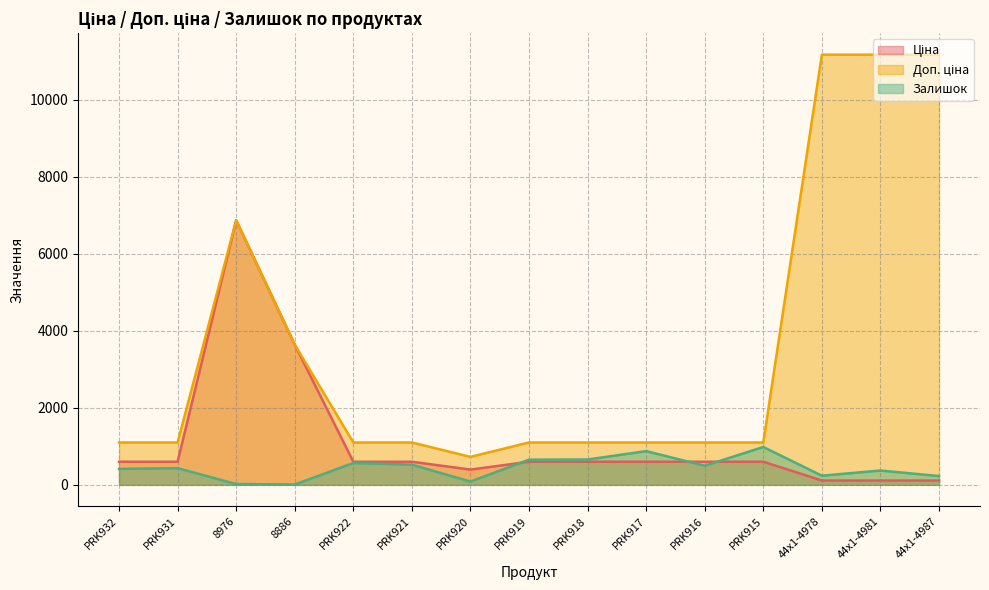

True or false: Залишок and Доп. ціна intersect in this chart.

False